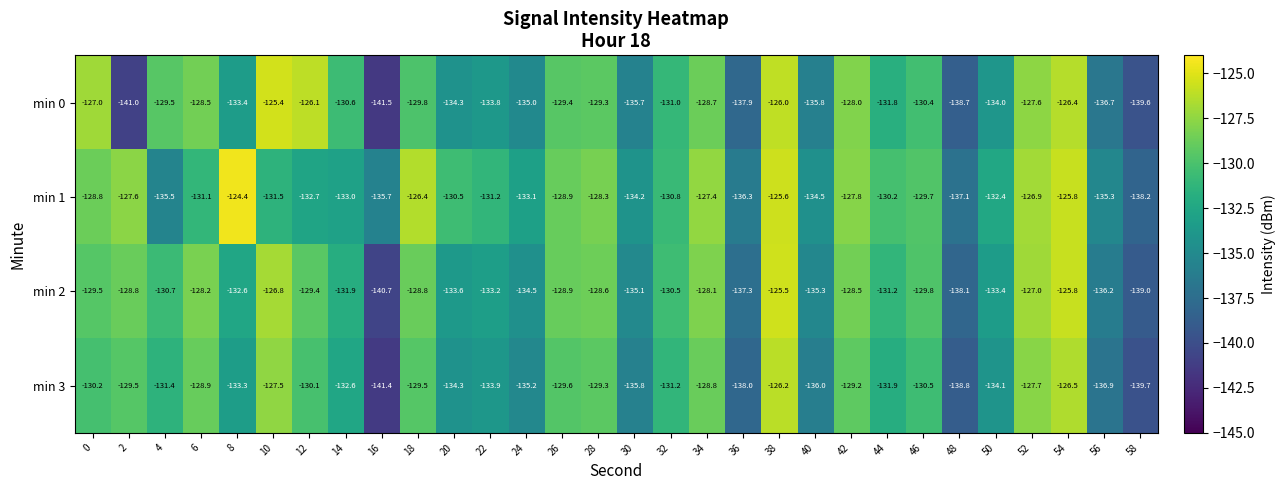

Read the min 0 value at 50.

-134.0